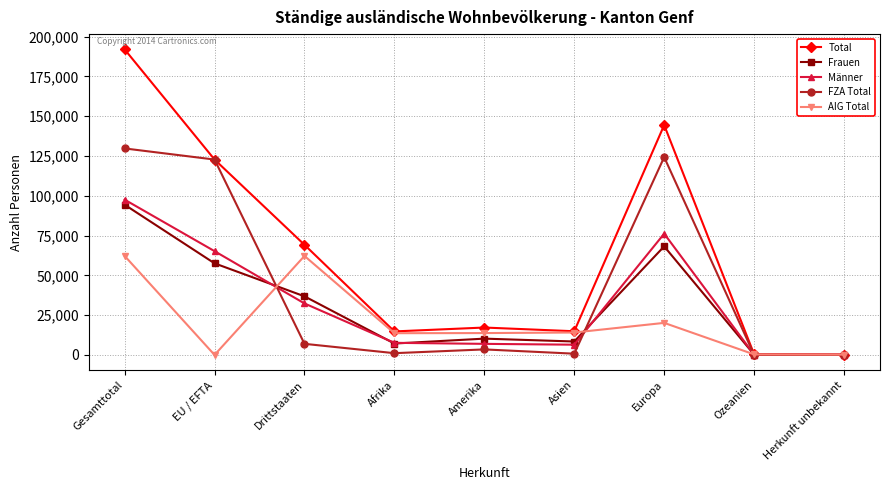

At which category does FZA Total reach its first local valley?

Afrika